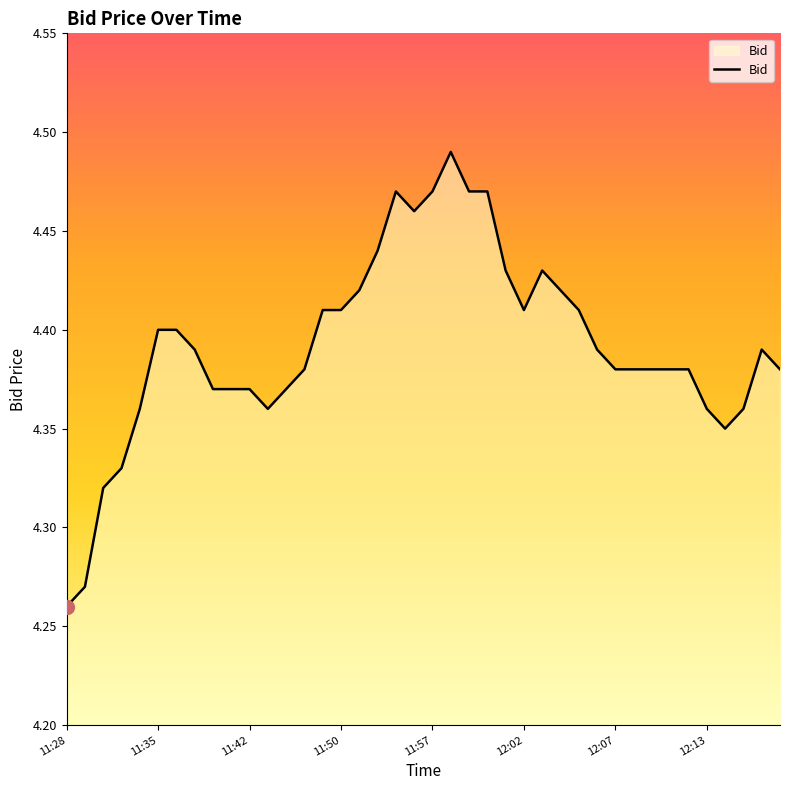

Is this an area chart (filled region under the line)?

Yes